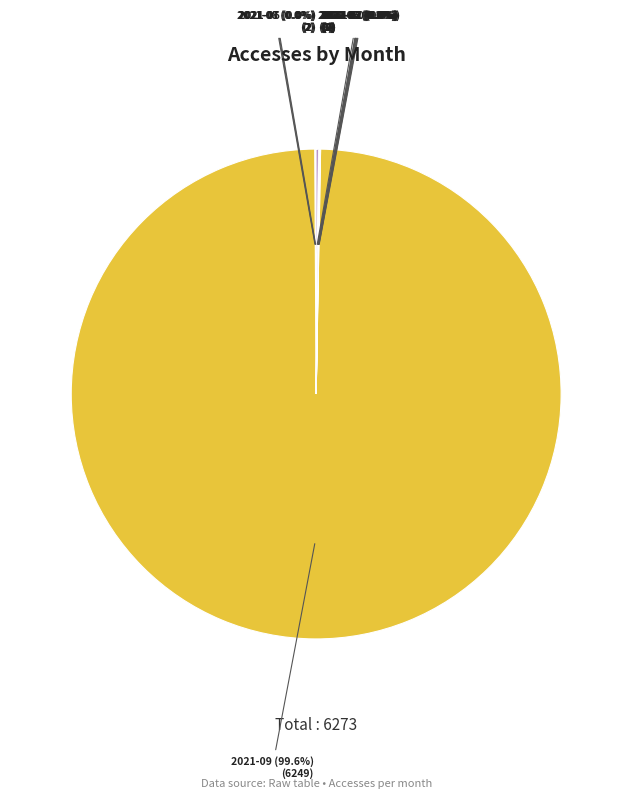

How many segments does this pie chart have?

12